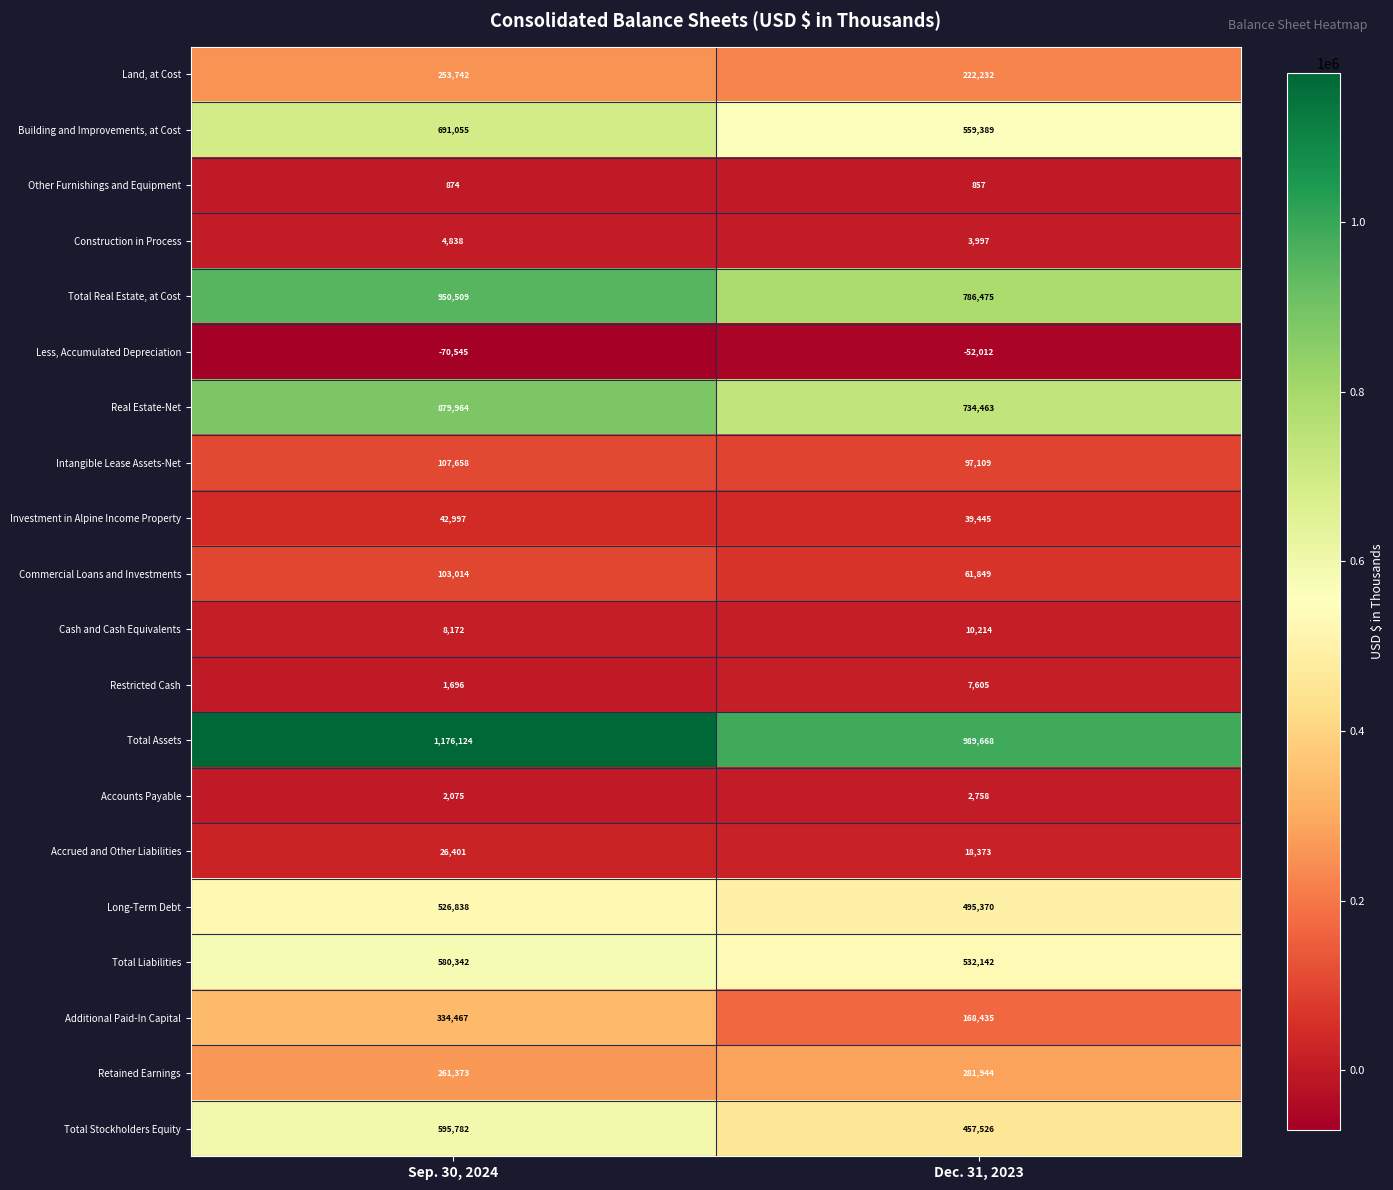

Count the number of data series in this chart.

20